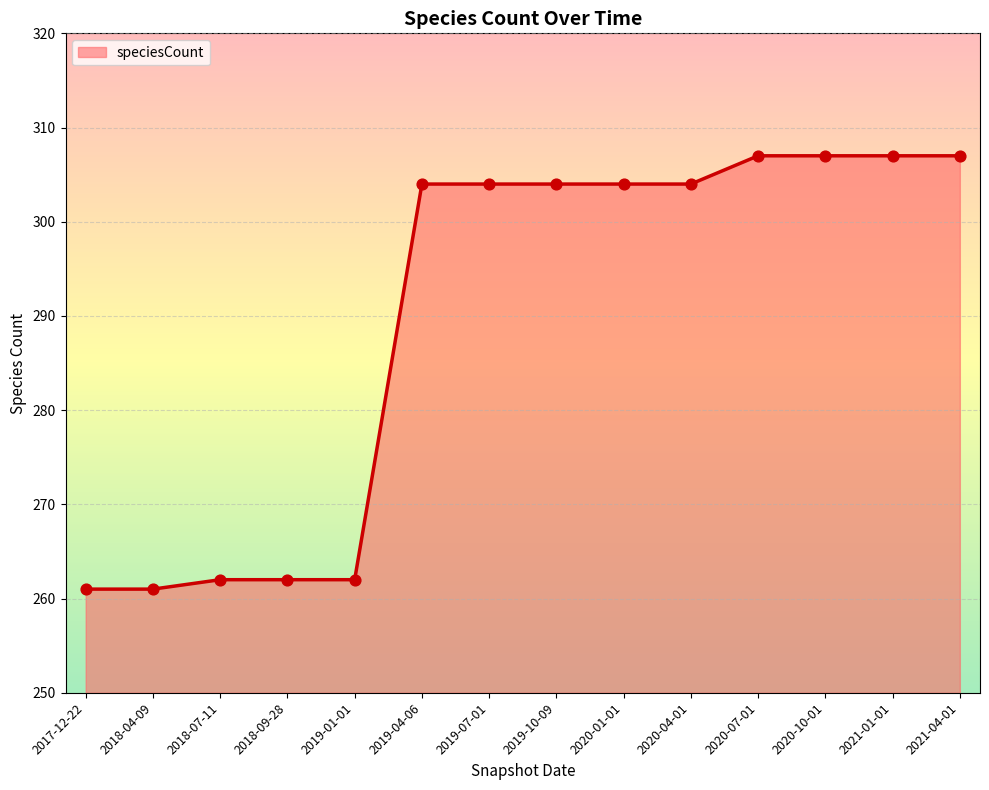

What is the ratio of the value at 2020-04-01 to the value at 2019-10-09?

1.0